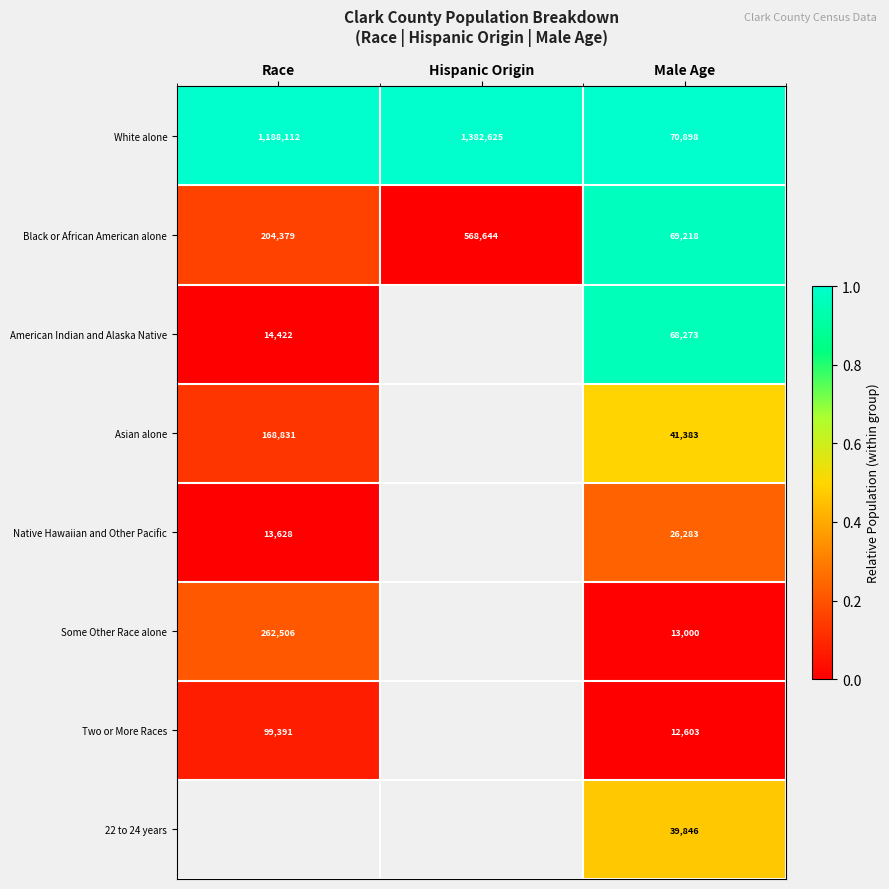

True or false: American Indian and Alaska Native has a value of 14422 at Race.

True